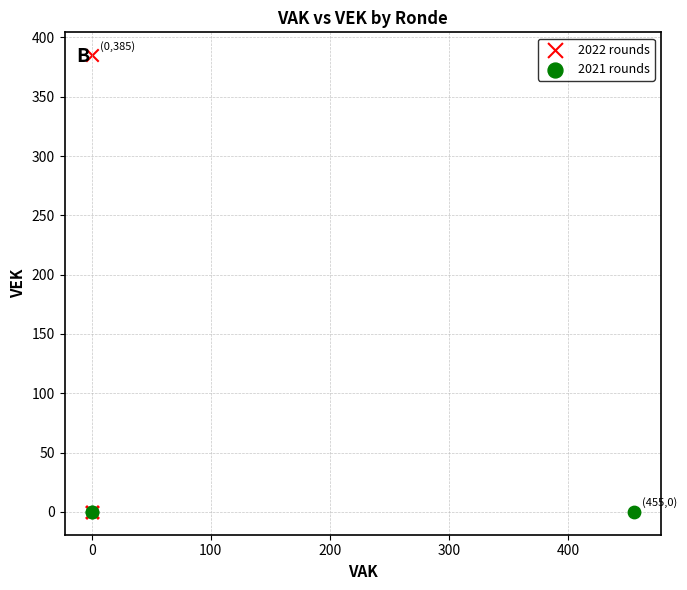

Which series contains the highest Y value?

2022 rounds